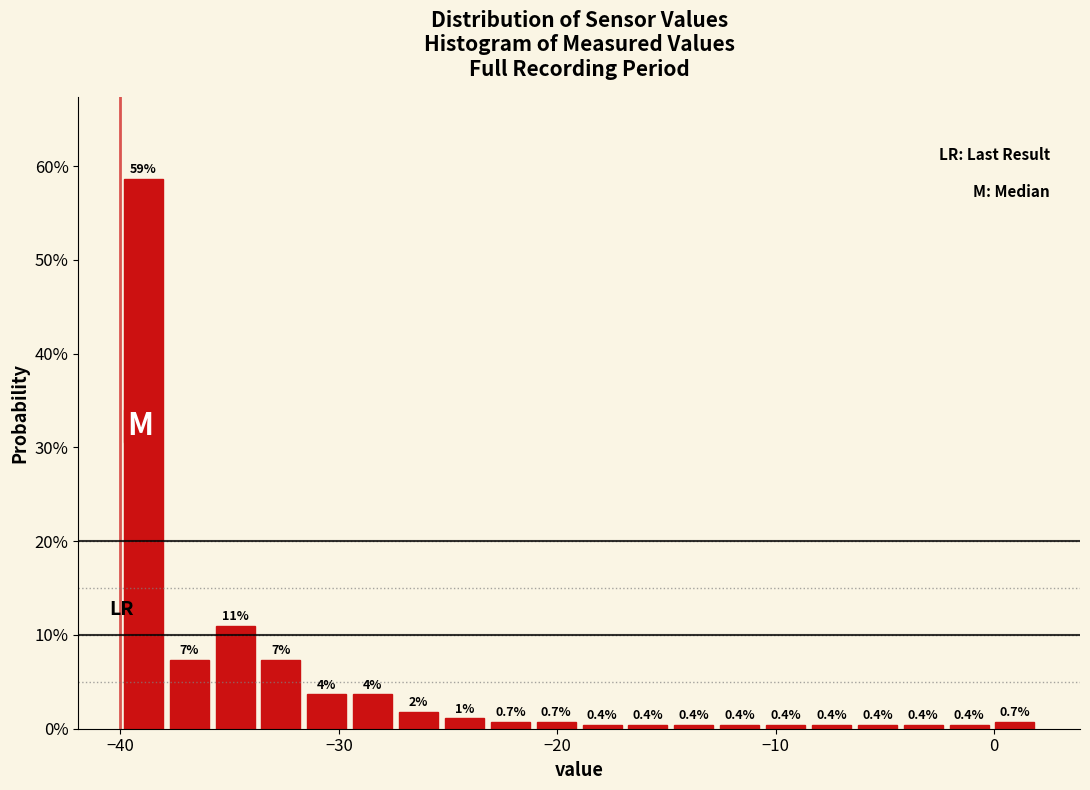

Read against the x-axis, roughly where is the centre of the tallest bar?

-39